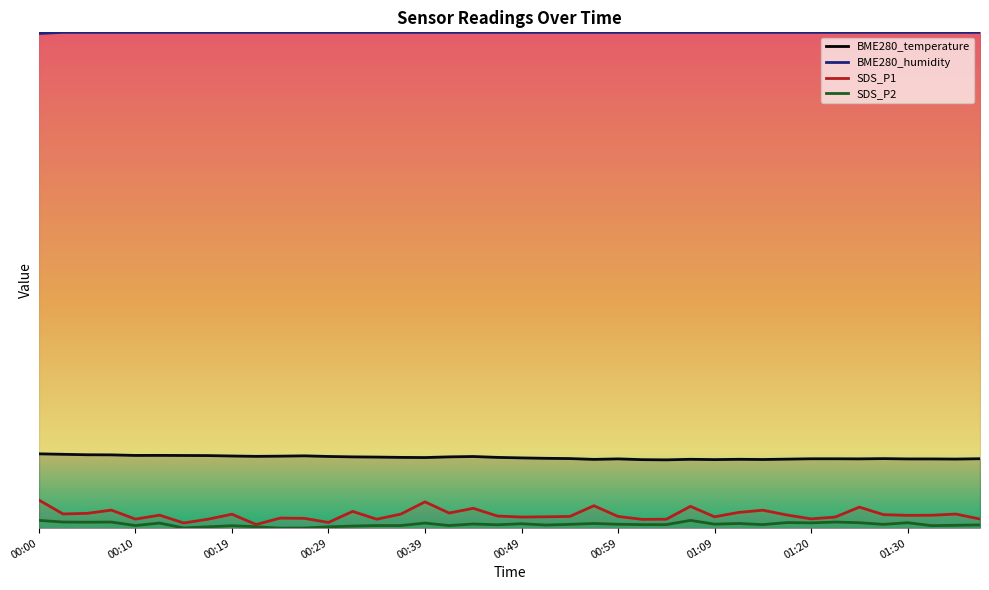

What position from the right is 00:34?

26